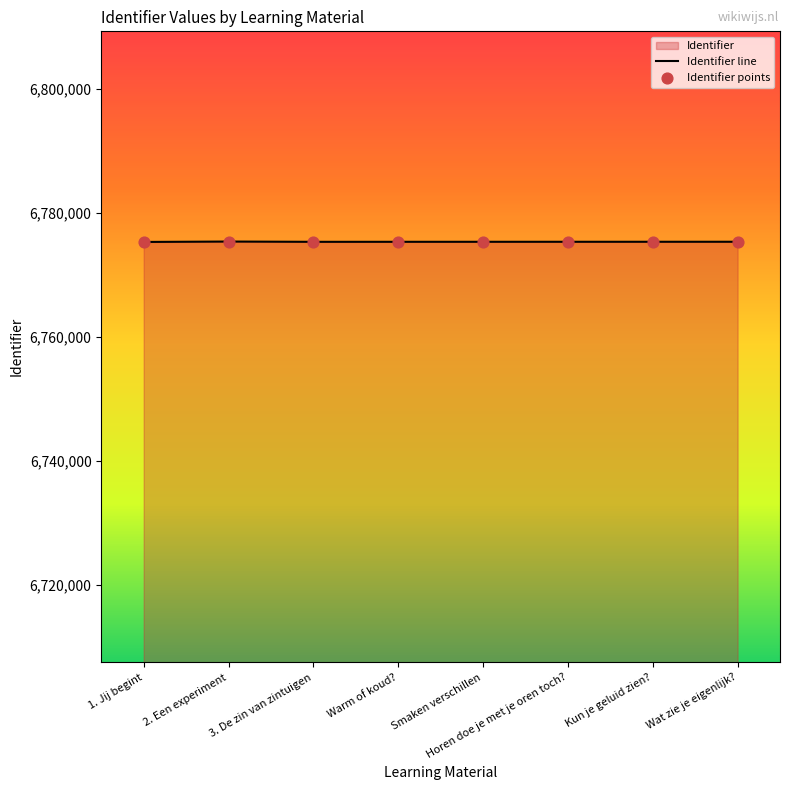

What is the ratio of the value at Wat zie je eigenlijk? to the value at Warm of koud??

1.0